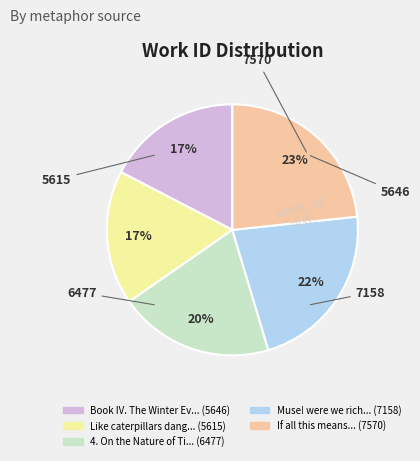

How many slices are in this pie chart?

5